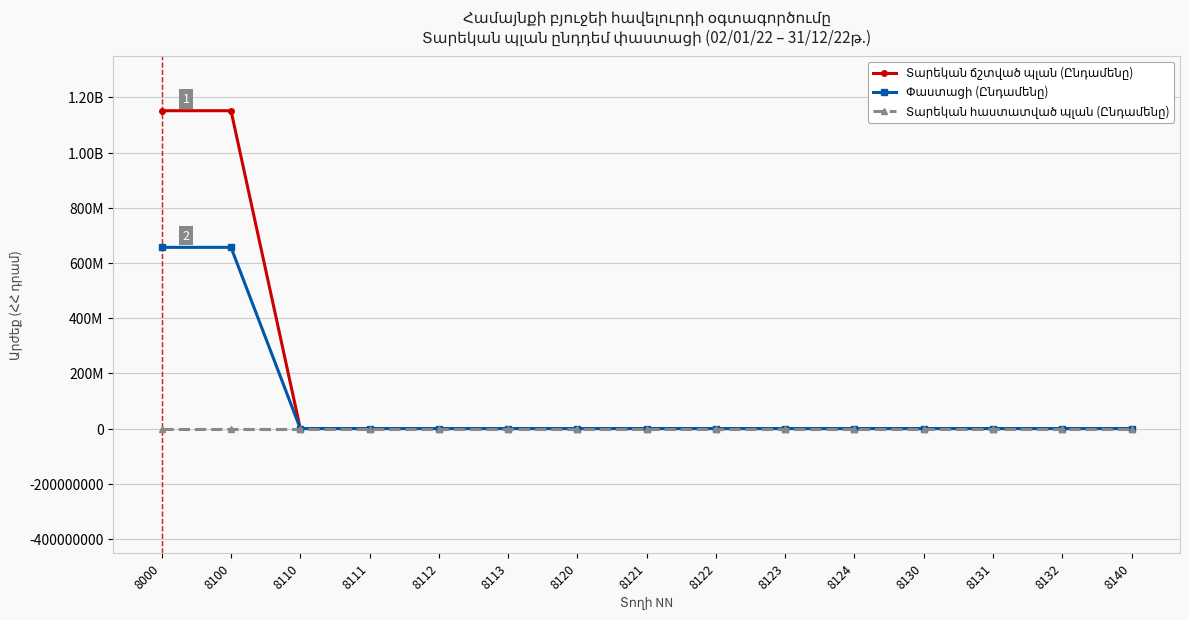

Is this an area chart (filled region under the line)?

No